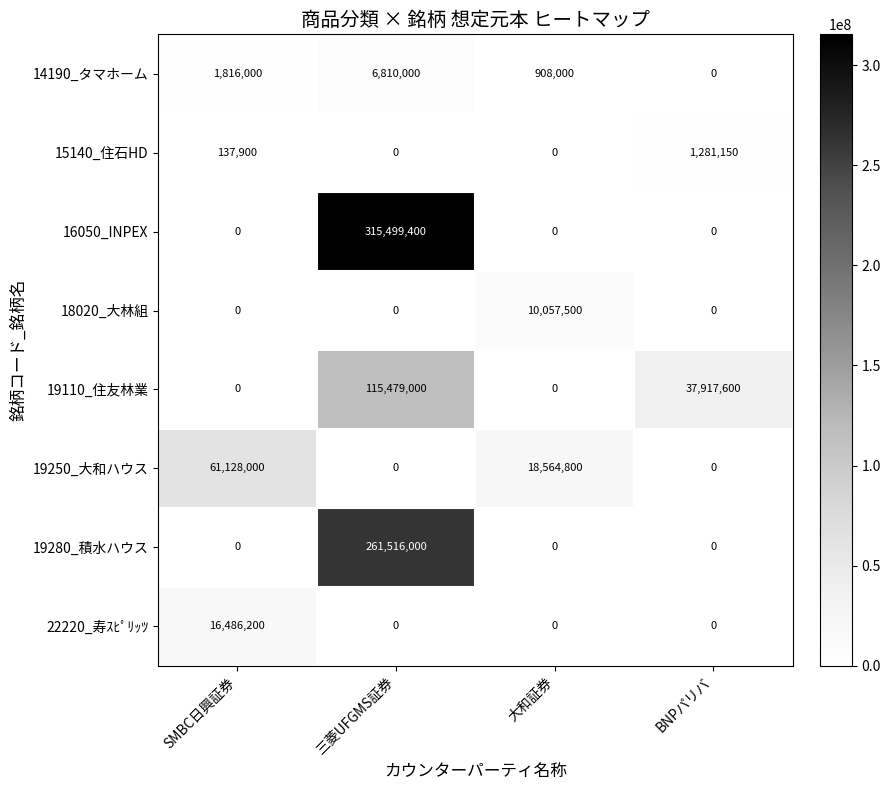

What is the sum of the 19250_大和ハウス values at SMBC日興証券 and BNPパリバ?

61128000